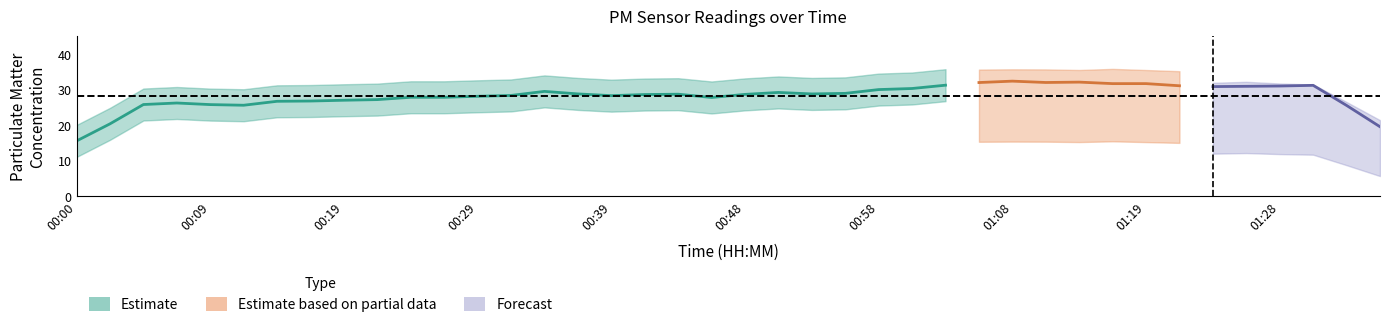

Which has a higher value, 00:14 or 01:28?

01:28